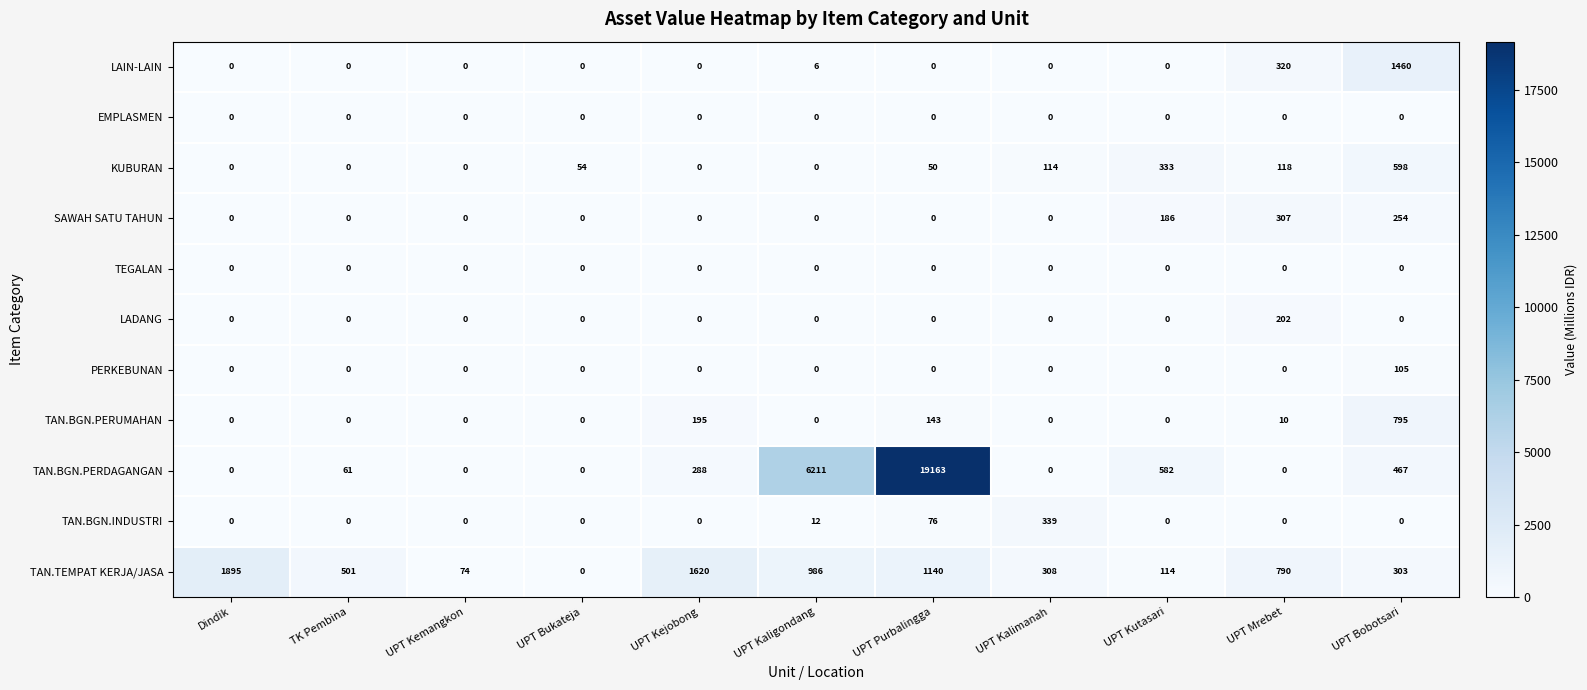

The KUBURAN series shows 0 at UPT Kejobong. True or false?

True